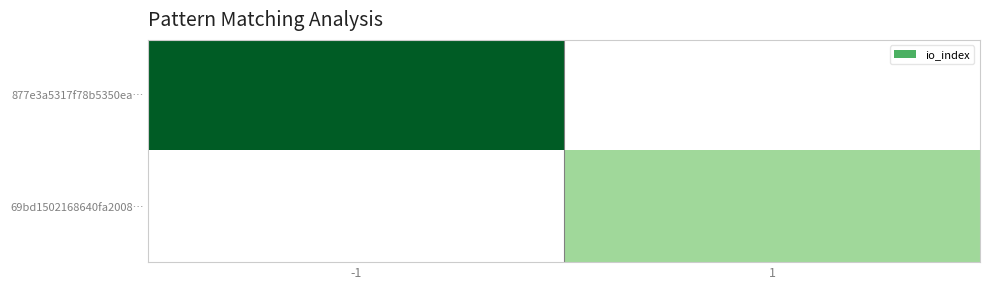

At how many categories does at least one series exceed 18?

1